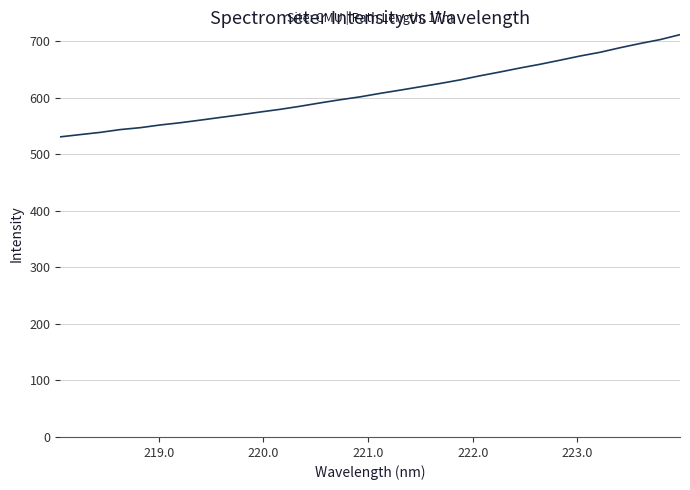

How many lines are shown in the chart?

1